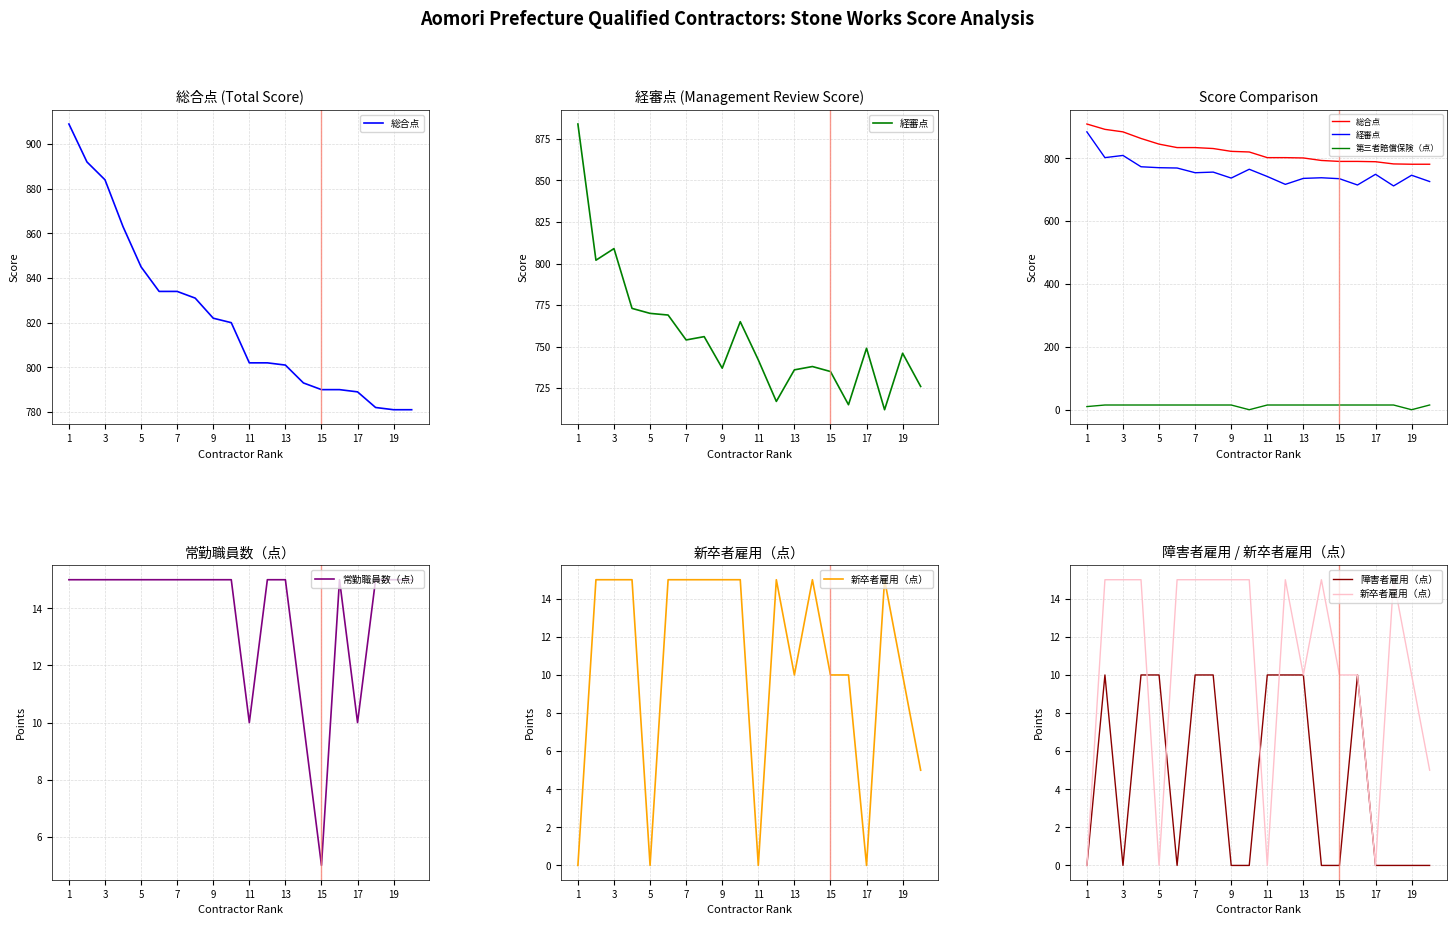

The 常勤職員数（点） series shows 2 at 15. True or false?

False